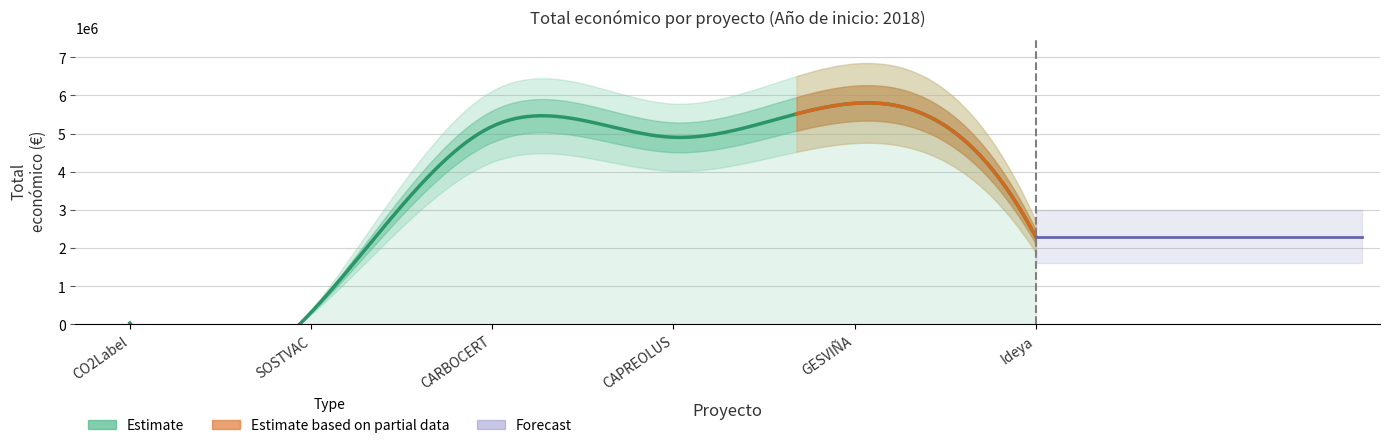

What is the sum of all values?

18522221